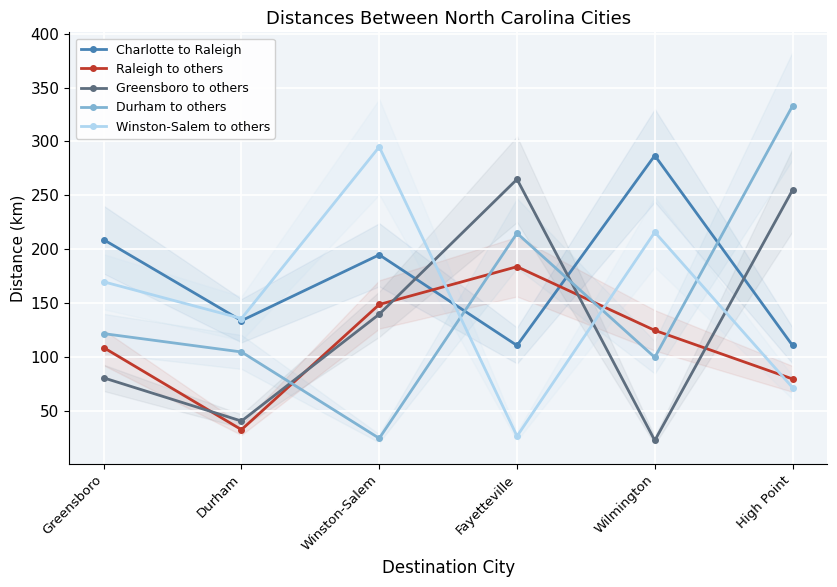

Which series has the largest total across all categories?

Charlotte to Raleigh